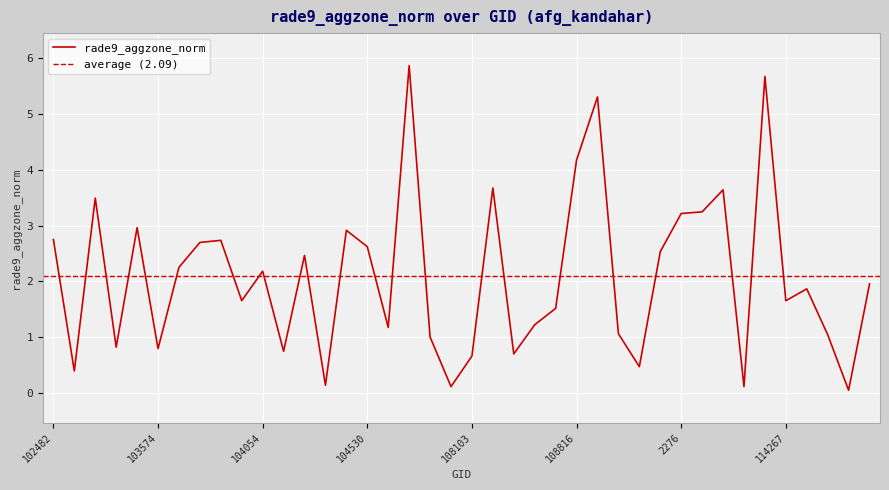

What is the difference between the maximum and minimum values?

5.8